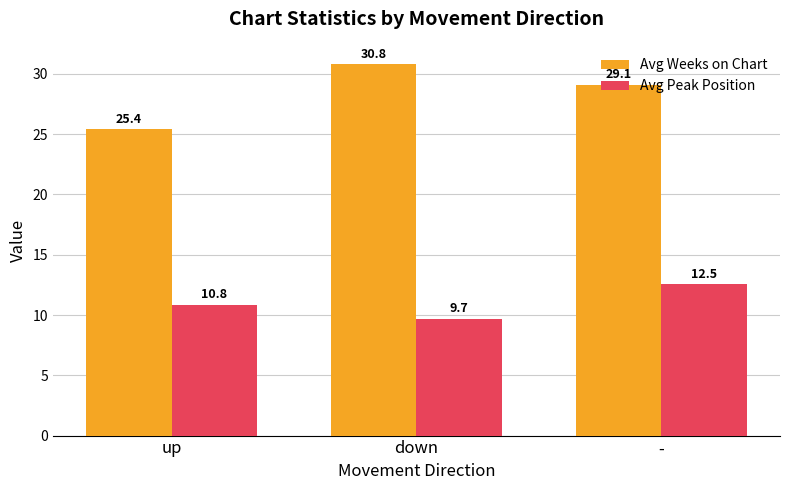

What position from the left is -?

3